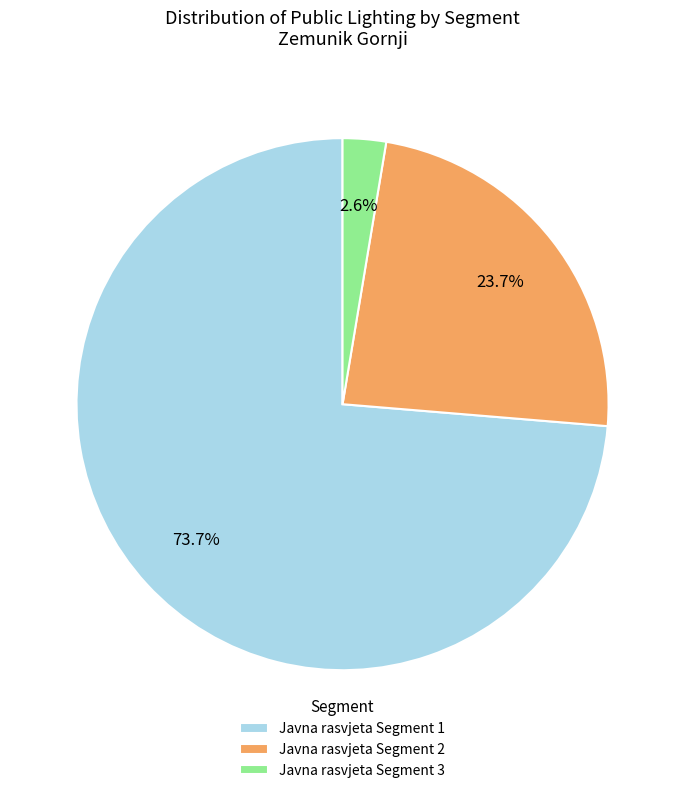

Approximately how many times larger is the value at Javna rasvjeta Segment 2 compared to Javna rasvjeta Segment 1?

0.3